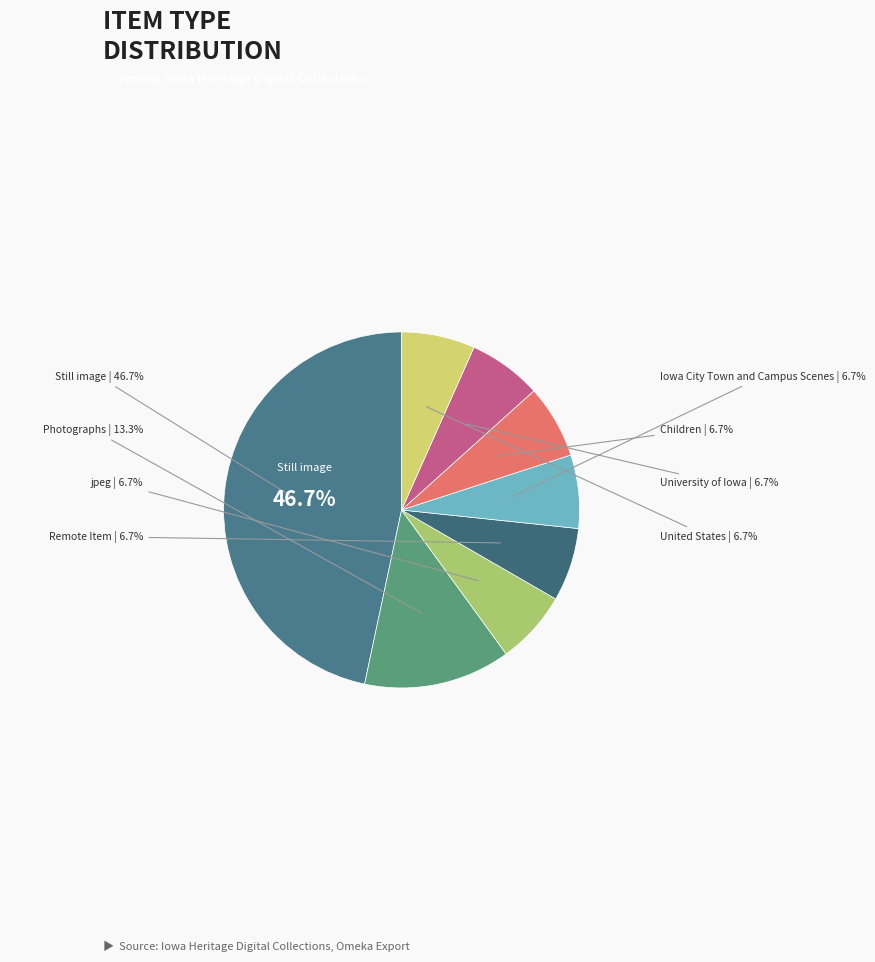

Count the number of slices in the pie.

8